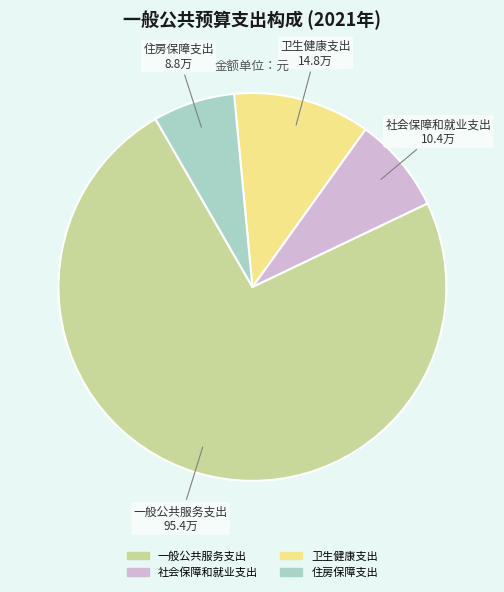

What is the majority slice?

一般公共服务支出